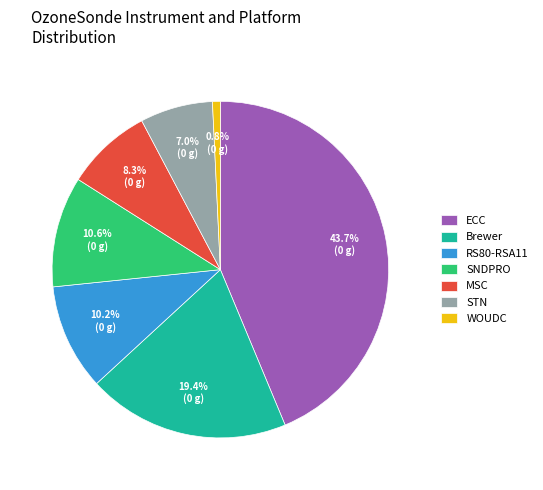

To the nearest percent, what portion does MSC represent?

8%